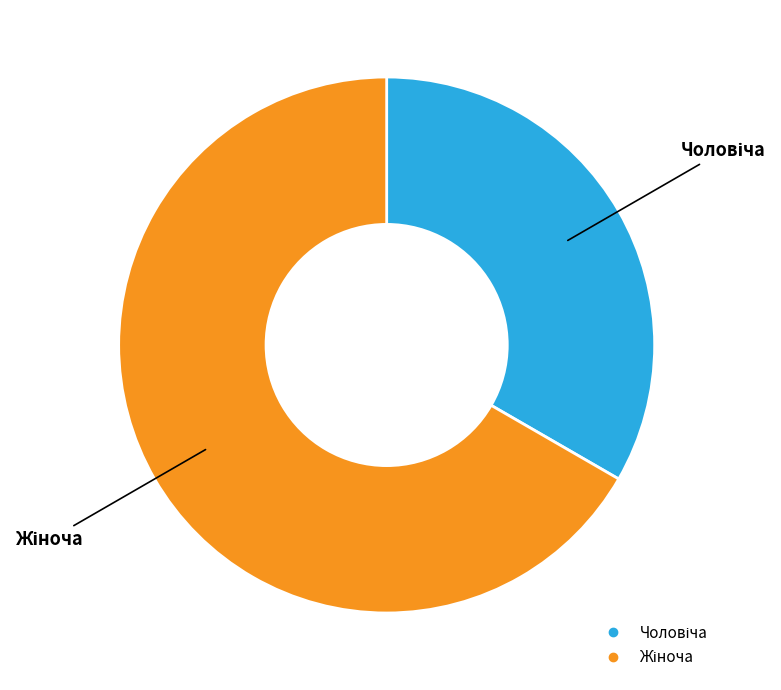

Is there any slice that represents more than half of the pie?

Yes